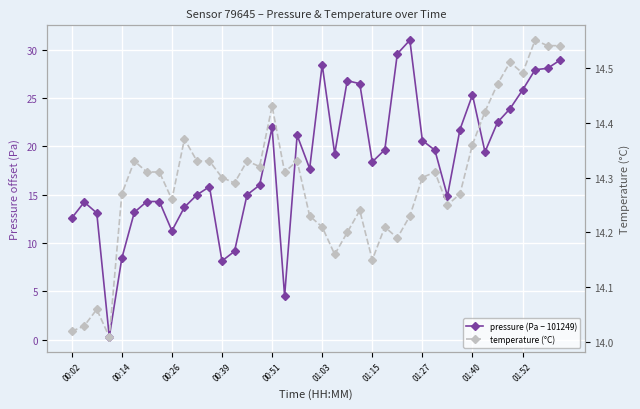

Count the number of categories in the chart.

40